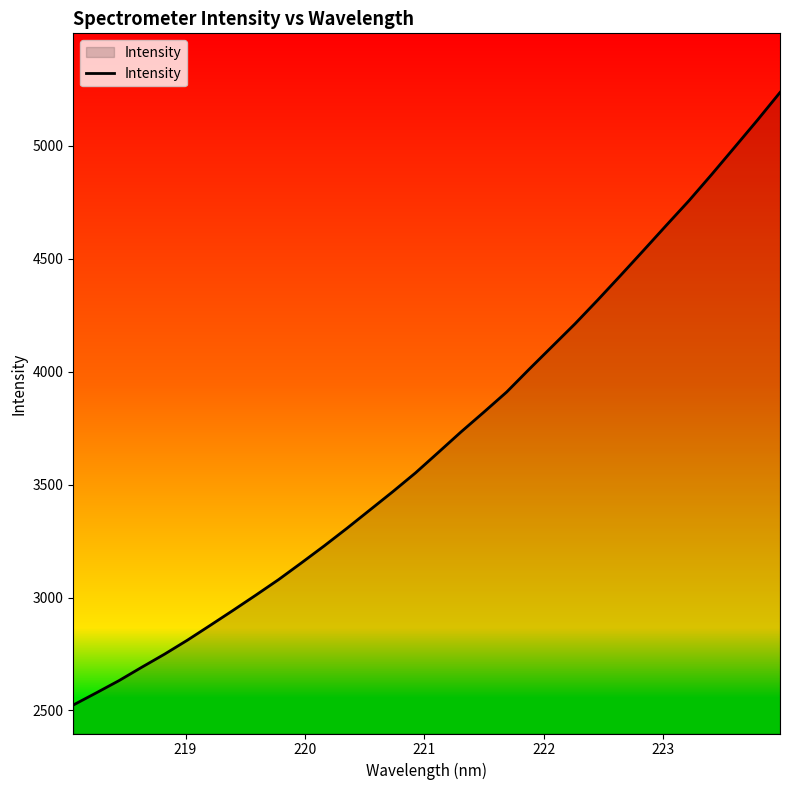

What is the greatest value displayed?

5236.8